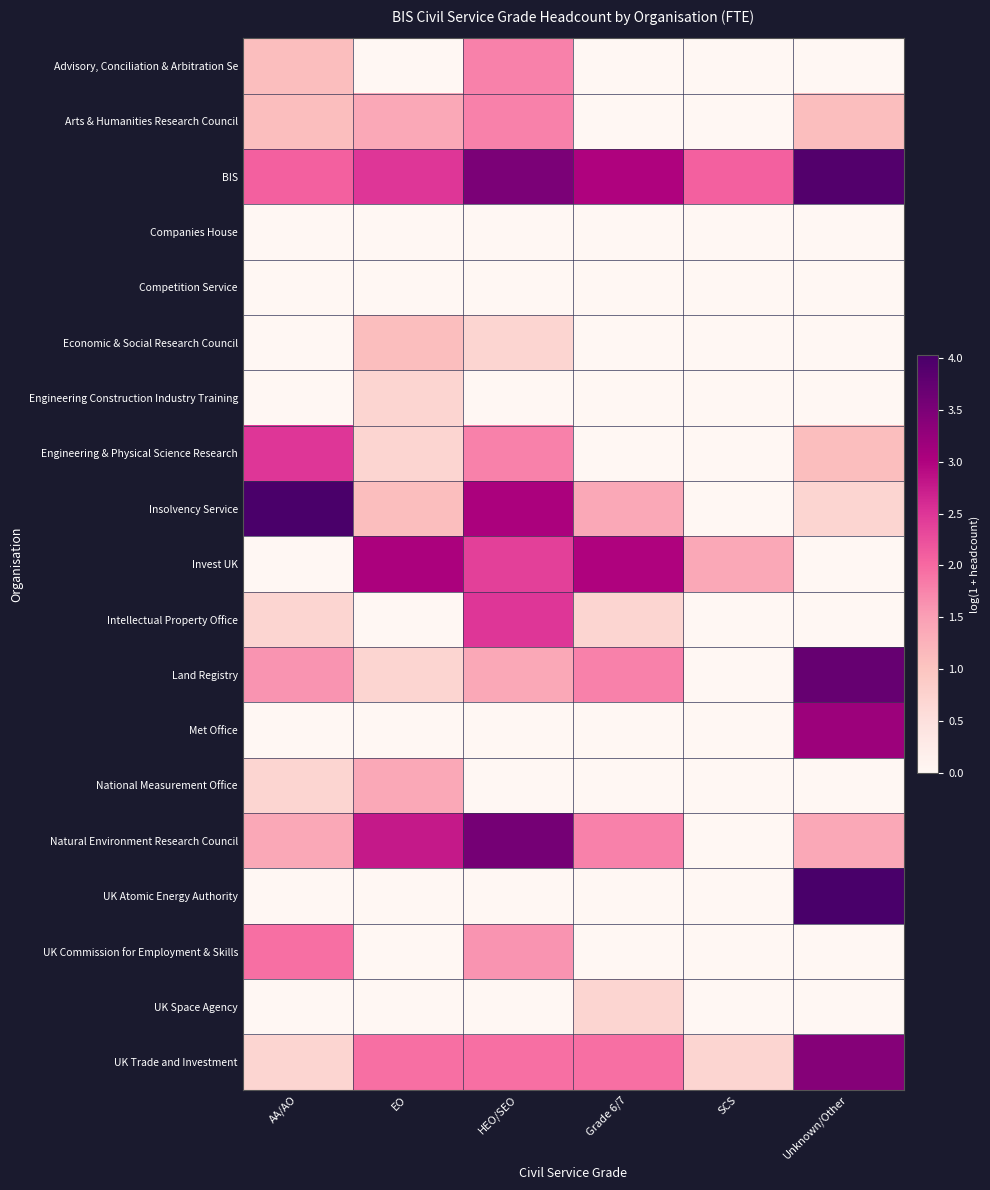

Reading left to right, transcribe all the data shown in this chart.

Advisory, Conciliation & Arbitration Se: AA/AO=1.1	EO=0.0	HEO/SEO=1.8	Grade 6/7=0.0	SCS=0.0	Unknown/Other=0.0
Arts & Humanities Research Council: AA/AO=1.1	EO=1.4	HEO/SEO=1.8	Grade 6/7=0.0	SCS=0.0	Unknown/Other=1.1
BIS: AA/AO=2.1	EO=2.5	HEO/SEO=3.5	Grade 6/7=3.0	SCS=2.1	Unknown/Other=3.9
Companies House: AA/AO=0.0	EO=0.0	HEO/SEO=0.0	Grade 6/7=0.0	SCS=0.0	Unknown/Other=0.0
Competition Service: AA/AO=0.0	EO=0.0	HEO/SEO=0.0	Grade 6/7=0.0	SCS=0.0	Unknown/Other=0.0
Economic & Social Research Council: AA/AO=0.0	EO=1.1	HEO/SEO=0.7	Grade 6/7=0.0	SCS=0.0	Unknown/Other=0.0
Engineering Construction Industry Training: AA/AO=0.0	EO=0.7	HEO/SEO=0.0	Grade 6/7=0.0	SCS=0.0	Unknown/Other=0.0
Engineering & Physical Science Research: AA/AO=2.5	EO=0.7	HEO/SEO=1.8	Grade 6/7=0.0	SCS=0.0	Unknown/Other=1.1
Insolvency Service: AA/AO=4.0	EO=1.1	HEO/SEO=3.0	Grade 6/7=1.4	SCS=0.0	Unknown/Other=0.7
Invest UK: AA/AO=0.0	EO=3.0	HEO/SEO=2.4	Grade 6/7=3.0	SCS=1.4	Unknown/Other=0.0
Intellectual Property Office: AA/AO=0.7	EO=0.0	HEO/SEO=2.5	Grade 6/7=0.7	SCS=0.0	Unknown/Other=0.0
Land Registry: AA/AO=1.6	EO=0.7	HEO/SEO=1.4	Grade 6/7=1.8	SCS=0.0	Unknown/Other=3.7
Met Office: AA/AO=0.0	EO=0.0	HEO/SEO=0.0	Grade 6/7=0.0	SCS=0.0	Unknown/Other=3.2
National Measurement Office: AA/AO=0.7	EO=1.4	HEO/SEO=0.0	Grade 6/7=0.0	SCS=0.0	Unknown/Other=0.0
Natural Environment Research Council: AA/AO=1.4	EO=2.8	HEO/SEO=3.6	Grade 6/7=1.8	SCS=0.0	Unknown/Other=1.4
UK Atomic Energy Authority: AA/AO=0.0	EO=0.0	HEO/SEO=0.0	Grade 6/7=0.0	SCS=0.0	Unknown/Other=4.0
UK Commission for Employment & Skills: AA/AO=1.9	EO=0.0	HEO/SEO=1.6	Grade 6/7=0.0	SCS=0.0	Unknown/Other=0.0
UK Space Agency: AA/AO=0.0	EO=0.0	HEO/SEO=0.0	Grade 6/7=0.7	SCS=0.0	Unknown/Other=0.0
UK Trade and Investment: AA/AO=0.7	EO=1.9	HEO/SEO=1.9	Grade 6/7=1.9	SCS=0.7	Unknown/Other=3.4